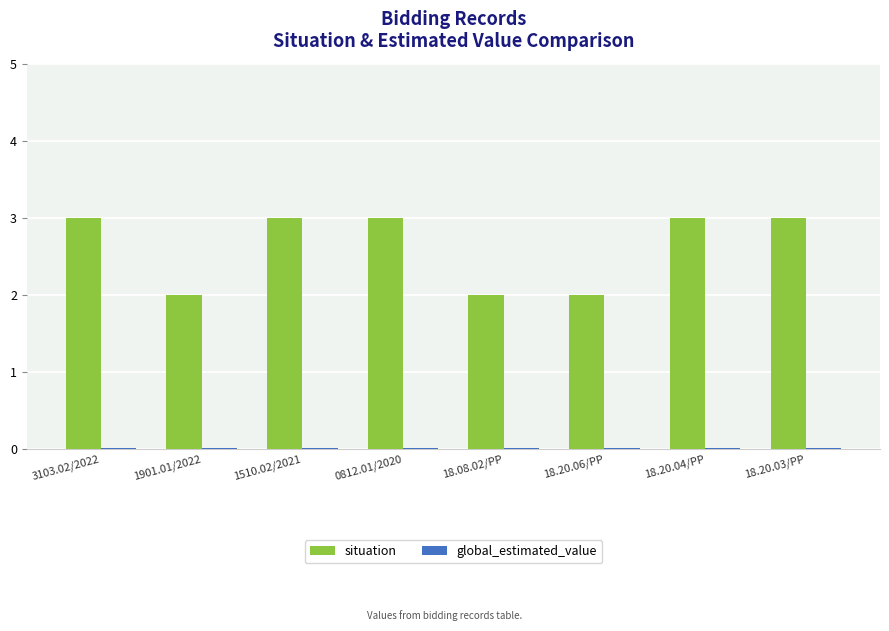

Which series has the largest total across all categories?

situation